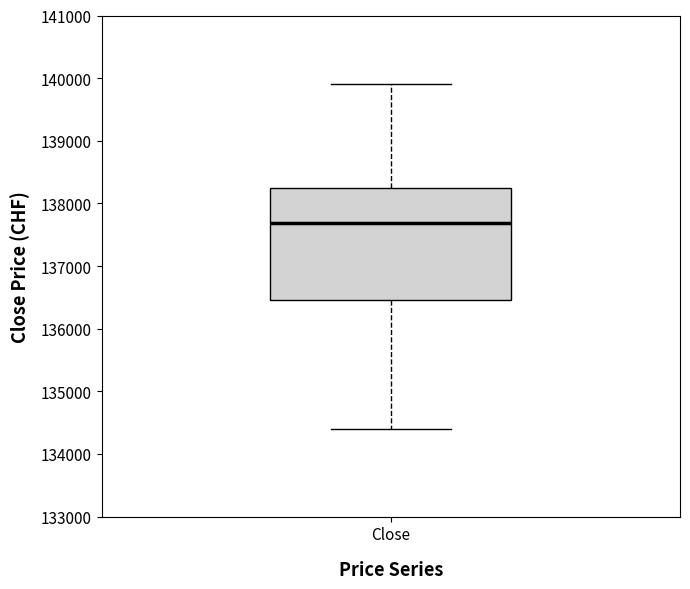

Where does the median line of the box for Close sit on the y-axis? The values are not printed on the chart, so give them approximately, as read against the axis.

137700